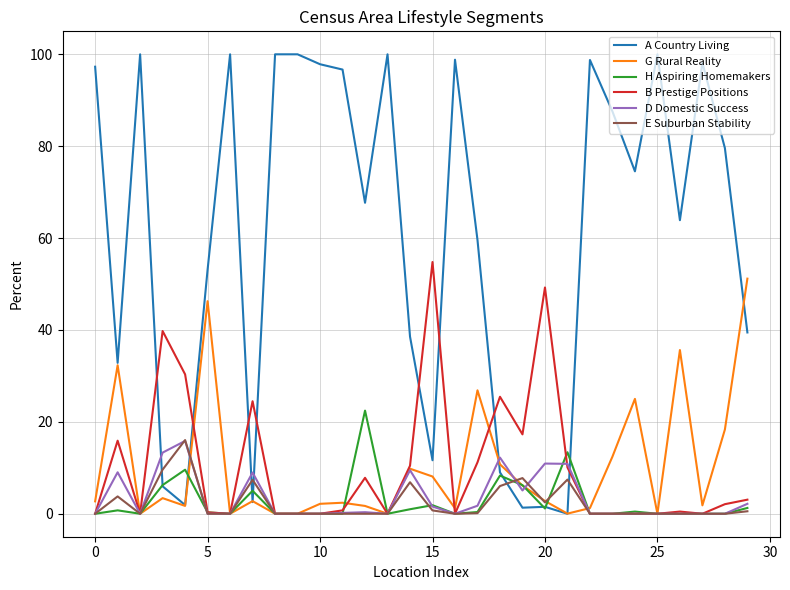

Which series has the widest spread of values?

A Country Living